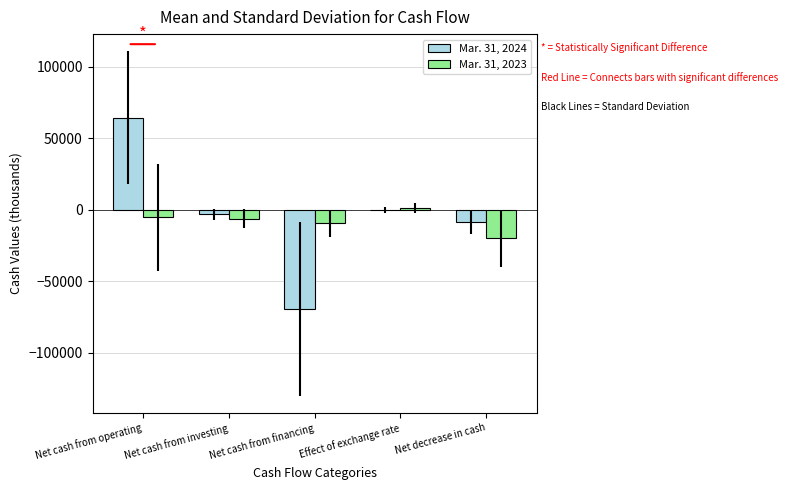

What is the difference between the Mar. 31, 2024 values at Net cash from operating and Net decrease in cash?

72826